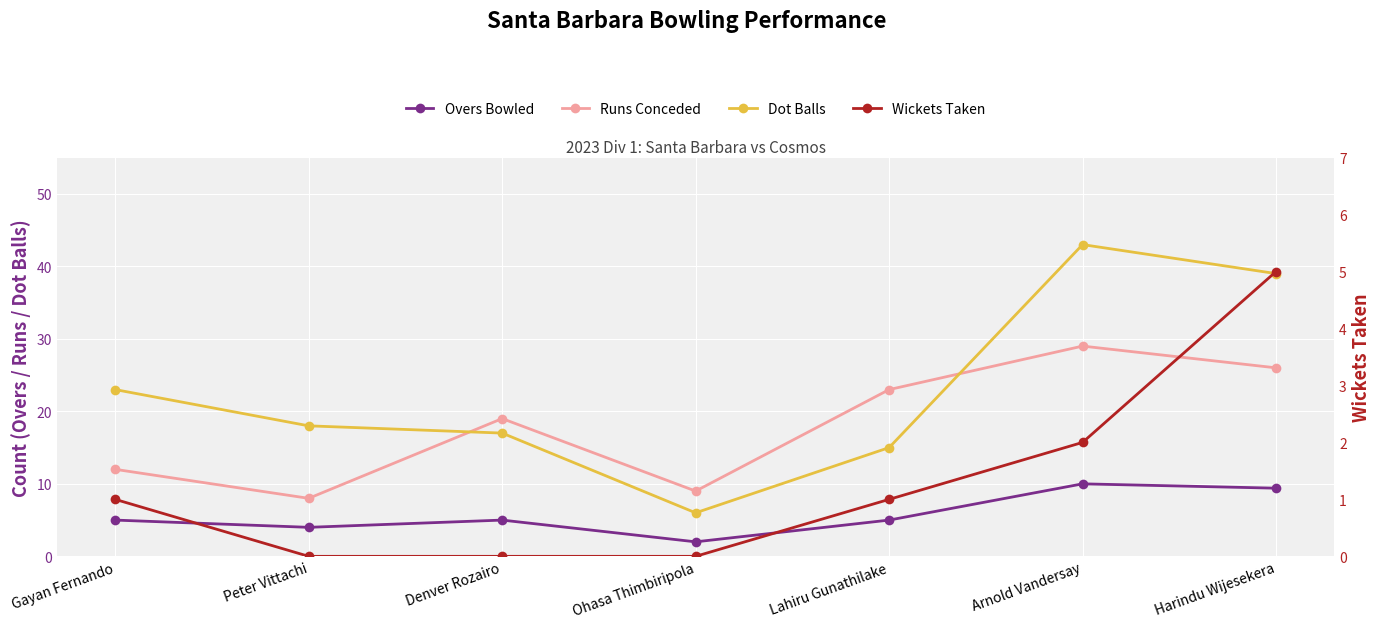

Reading right to left, transcribe all the data shown in this chart.

Overs Bowled: Harindu Wijesekera=9.4	Arnold Vandersay=10.0	Lahiru Gunathilake=5.0	Ohasa Thimbiripola=2.0	Denver Rozairo=5.0	Peter Vittachi=4.0	Gayan Fernando=5.0
Runs Conceded: Harindu Wijesekera=26.0	Arnold Vandersay=29.0	Lahiru Gunathilake=23.0	Ohasa Thimbiripola=9.0	Denver Rozairo=19.0	Peter Vittachi=8.0	Gayan Fernando=12.0
Dot Balls: Harindu Wijesekera=39.0	Arnold Vandersay=43.0	Lahiru Gunathilake=15.0	Ohasa Thimbiripola=6.0	Denver Rozairo=17.0	Peter Vittachi=18.0	Gayan Fernando=23.0
Wickets Taken: Harindu Wijesekera=5.0	Arnold Vandersay=2.0	Lahiru Gunathilake=1.0	Ohasa Thimbiripola=0.0	Denver Rozairo=0.0	Peter Vittachi=0.0	Gayan Fernando=1.0